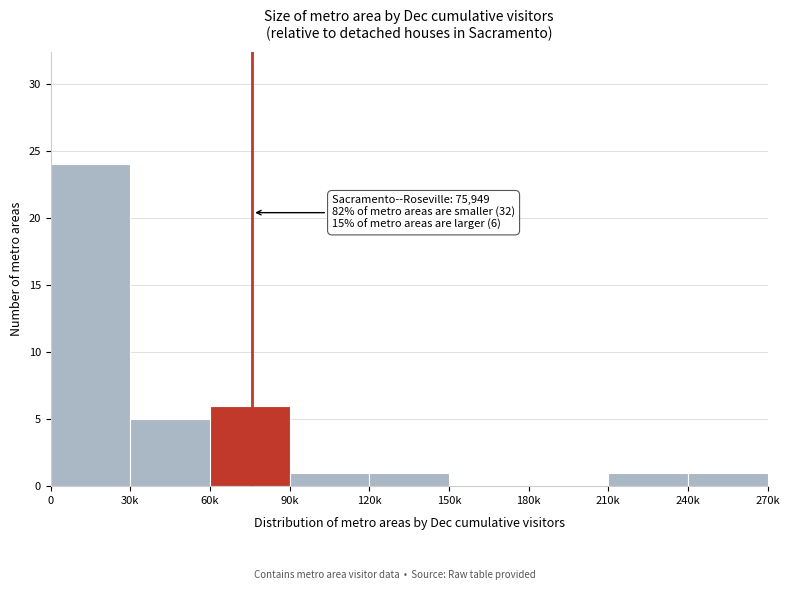

Reading right to left, extract all data points from this chart.

240k=1	210k=1	180k=0	150k=0	120k=1	90k=1	60k=6	30k=5	0=24